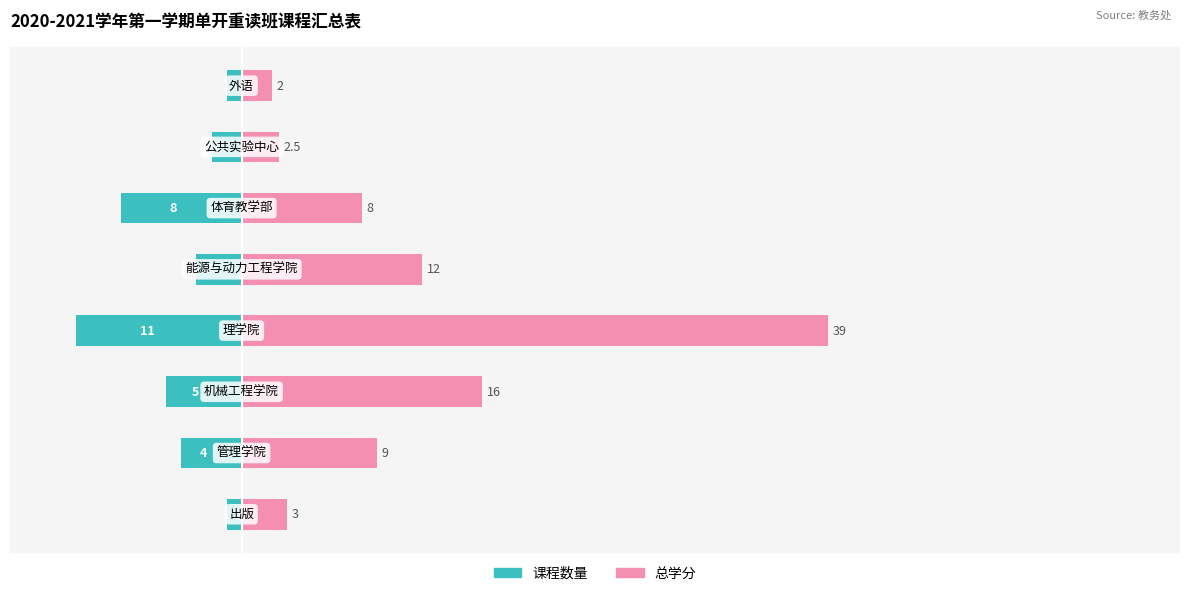

How many categories are shown in the chart?

8